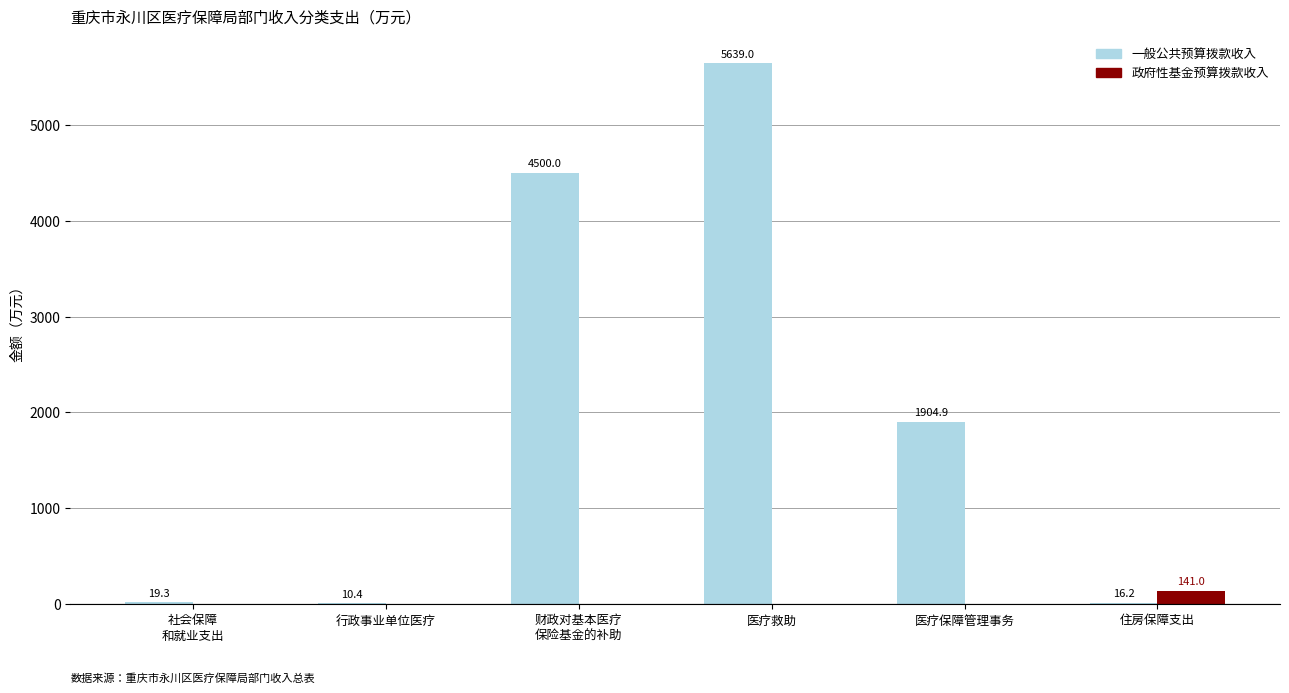

How many values in 政府性基金预算拨款收入 are above zero?

1